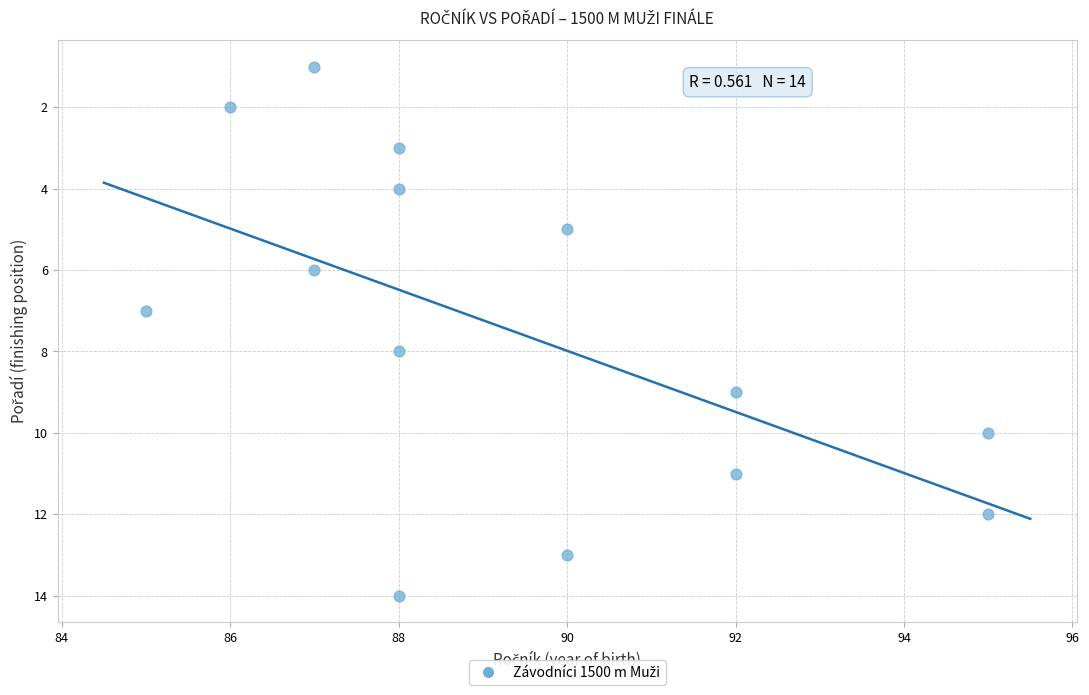

What is the range of Y values (max minus min)?

13